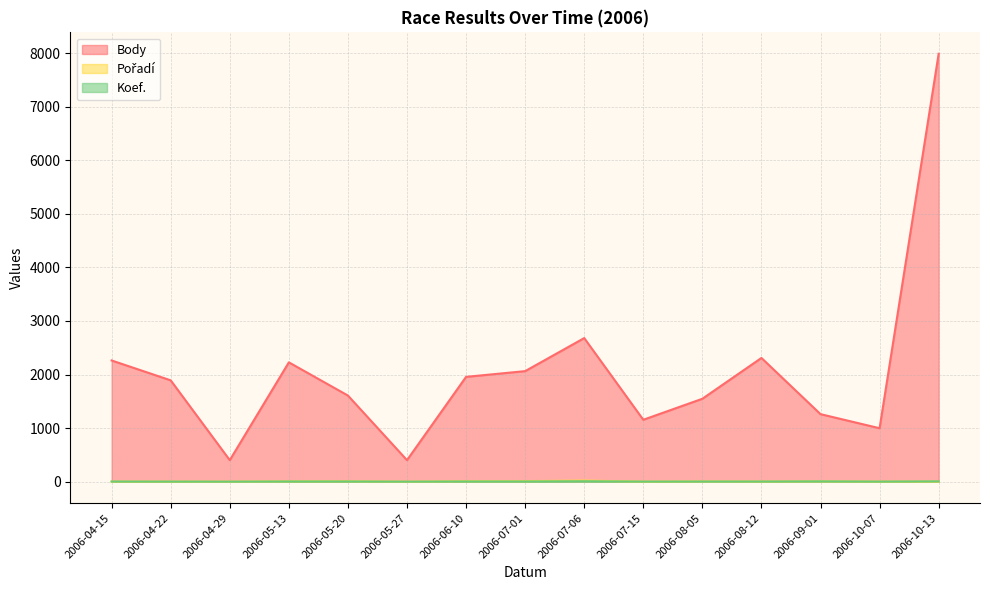

True or false: Pořadí and Body cross at least once.

False